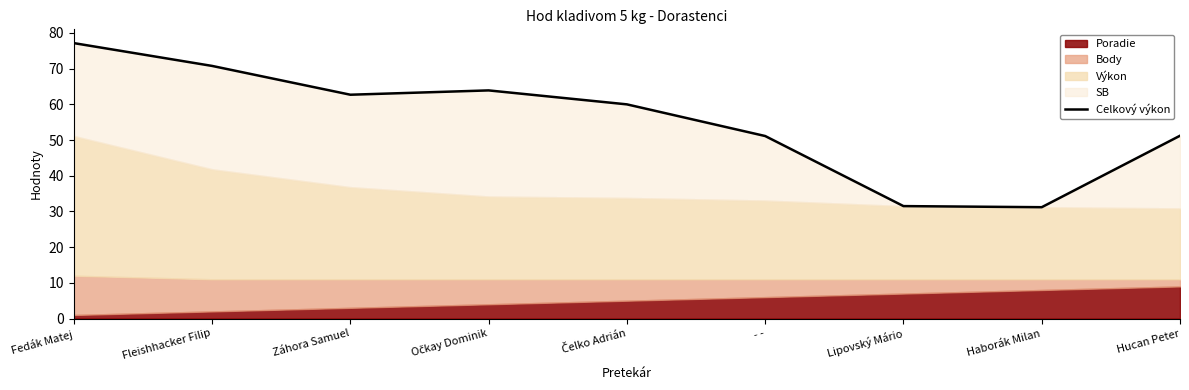

The chart shows a value of 9.6 at Haborák Milan. True or false?

False